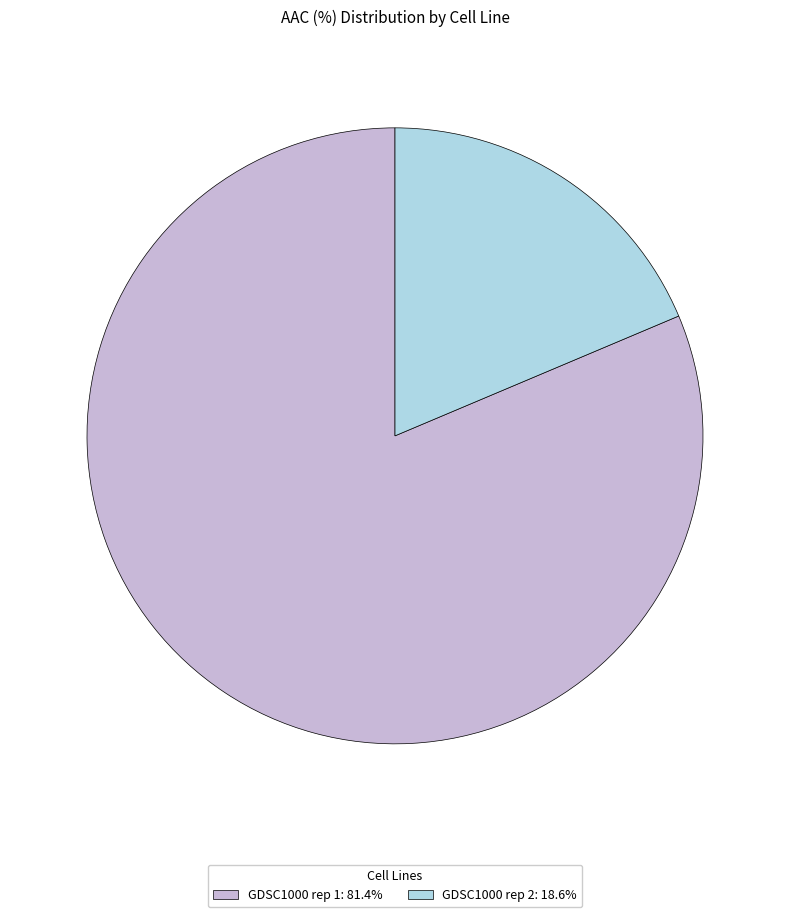

Which has a higher value, GDSC1000 rep 2 or GDSC1000 rep 1?

GDSC1000 rep 1